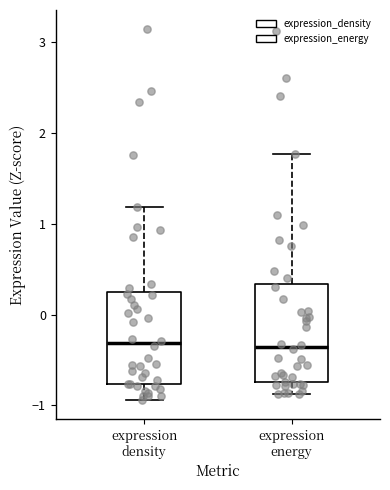

Reading left to right, read every box against the y-axis: the position of its median line, the range the box covers, and the ends of its whiskers. The values are not printed on the chart, so give them approximately, as read against the axis.

expression density: median -0.3, box -0.8 to 0.2, whiskers -0.9 to 1.2
expression energy: median -0.4, box -0.7 to 0.3, whiskers -0.9 to 1.8